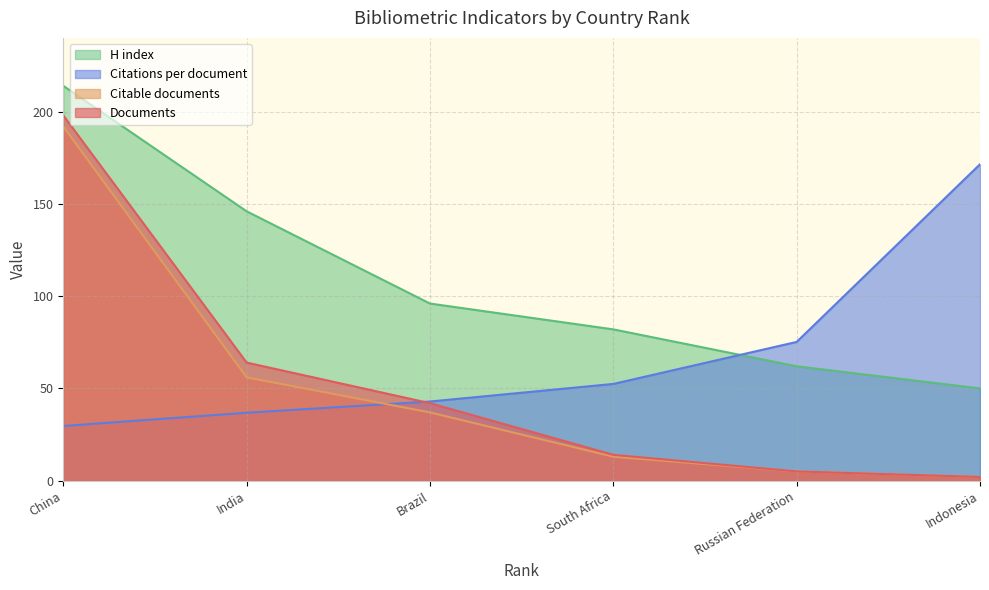

Rank the series at Russian Federation from lowest to highest value.

Documents, Citable documents, H index, Citations per document